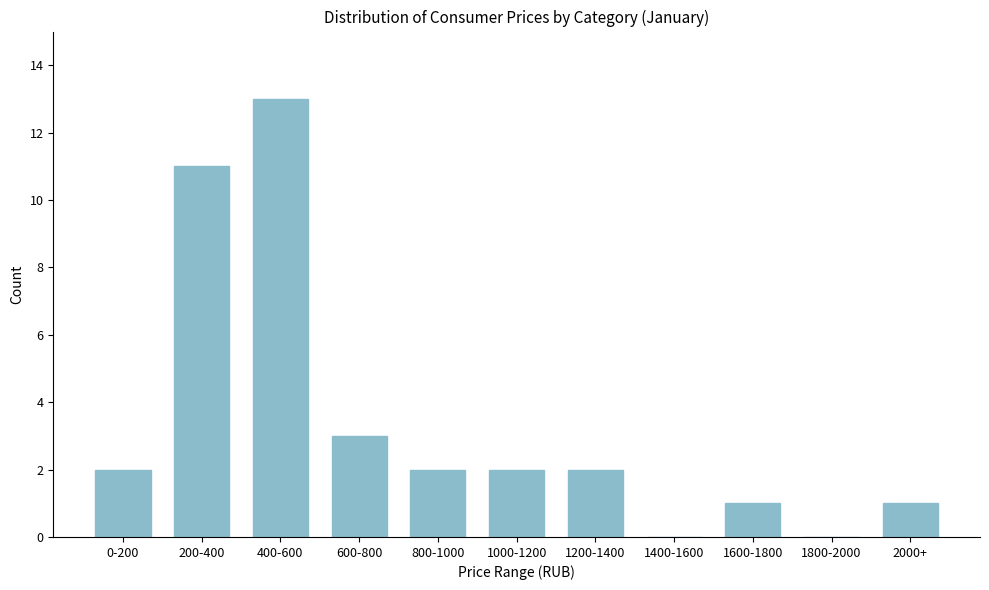

Reading right to left, what are all the values shown in this chart?

2000+=1	1800-2000=0	1600-1800=1	1400-1600=0	1200-1400=2	1000-1200=2	800-1000=2	600-800=3	400-600=13	200-400=11	0-200=2